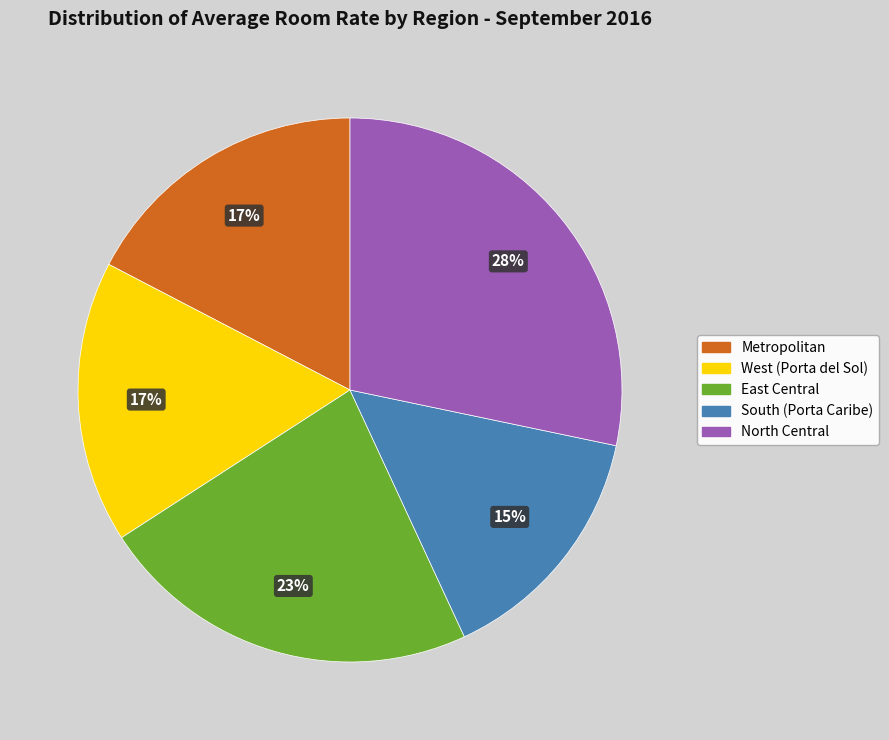

True or false: East Central accounts for 17% of the total.

False